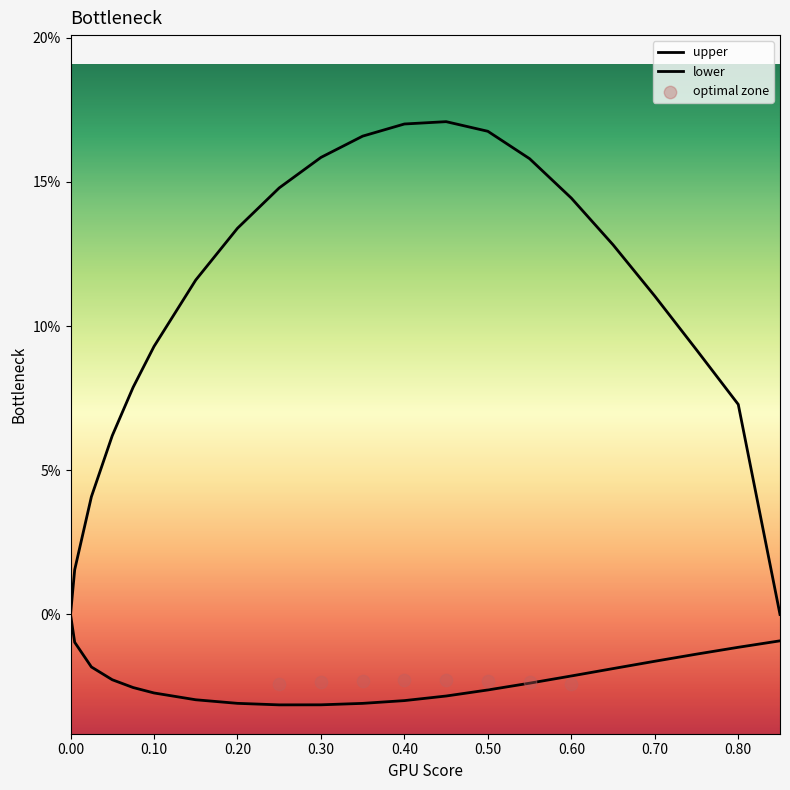

Is the value of lower at 0.50 greater than the value of upper at 0.40?

No